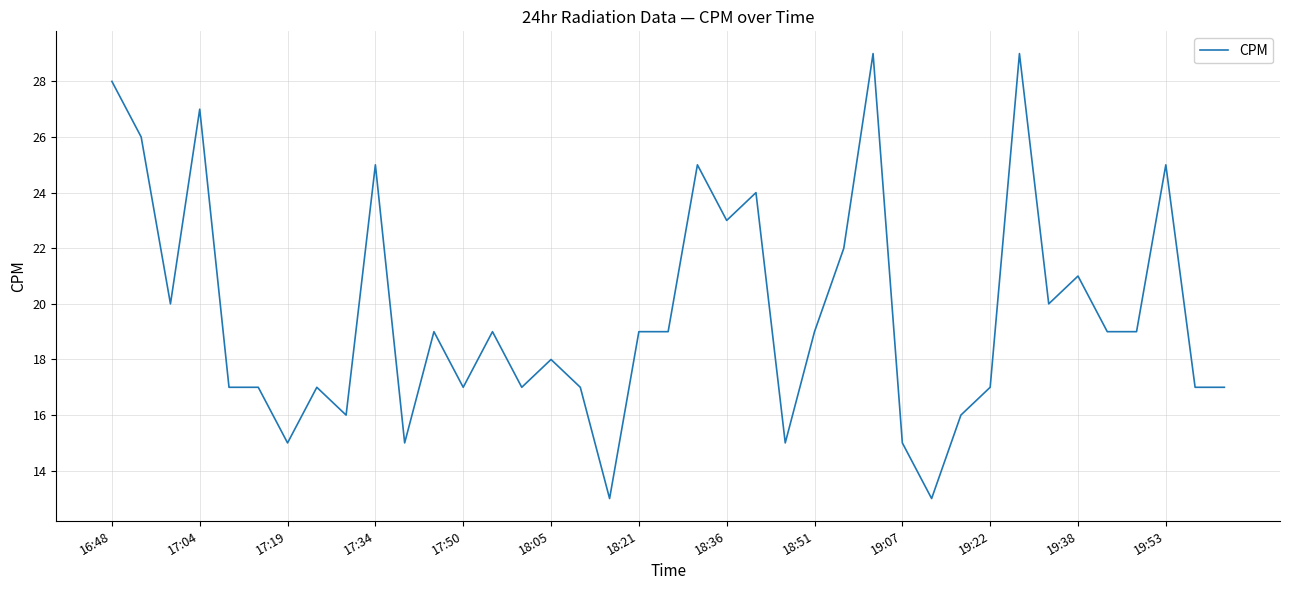

What is the difference between the maximum and minimum values?

16